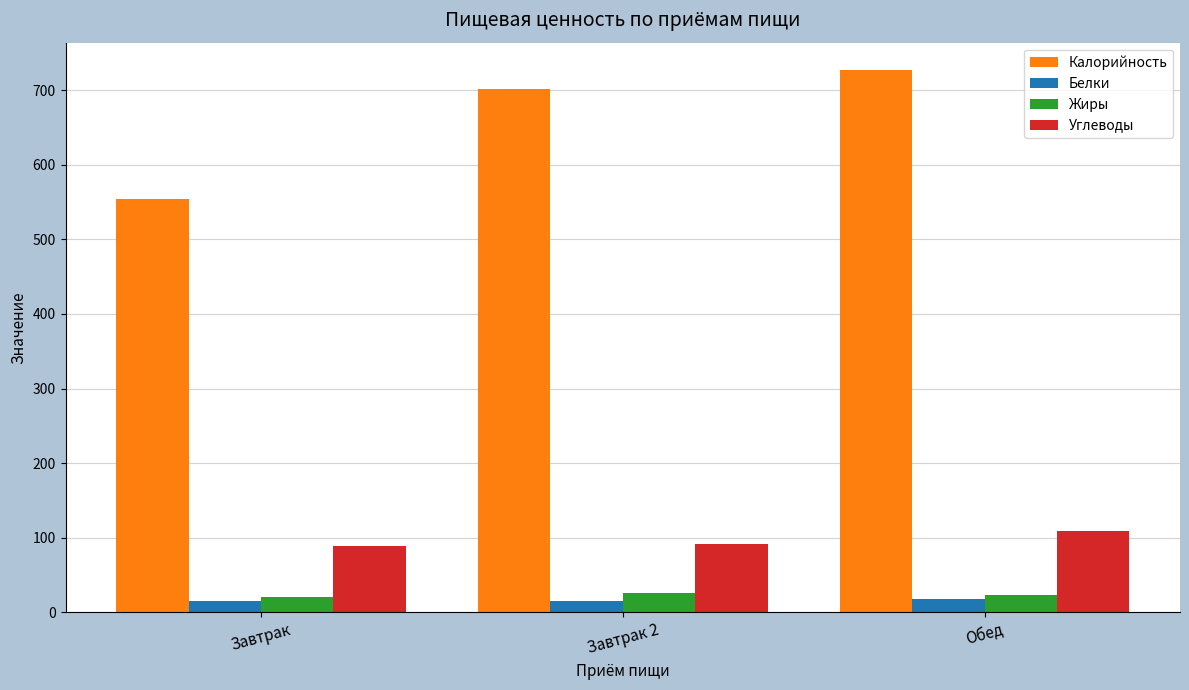

What is the minimum value shown in the chart?

14.7